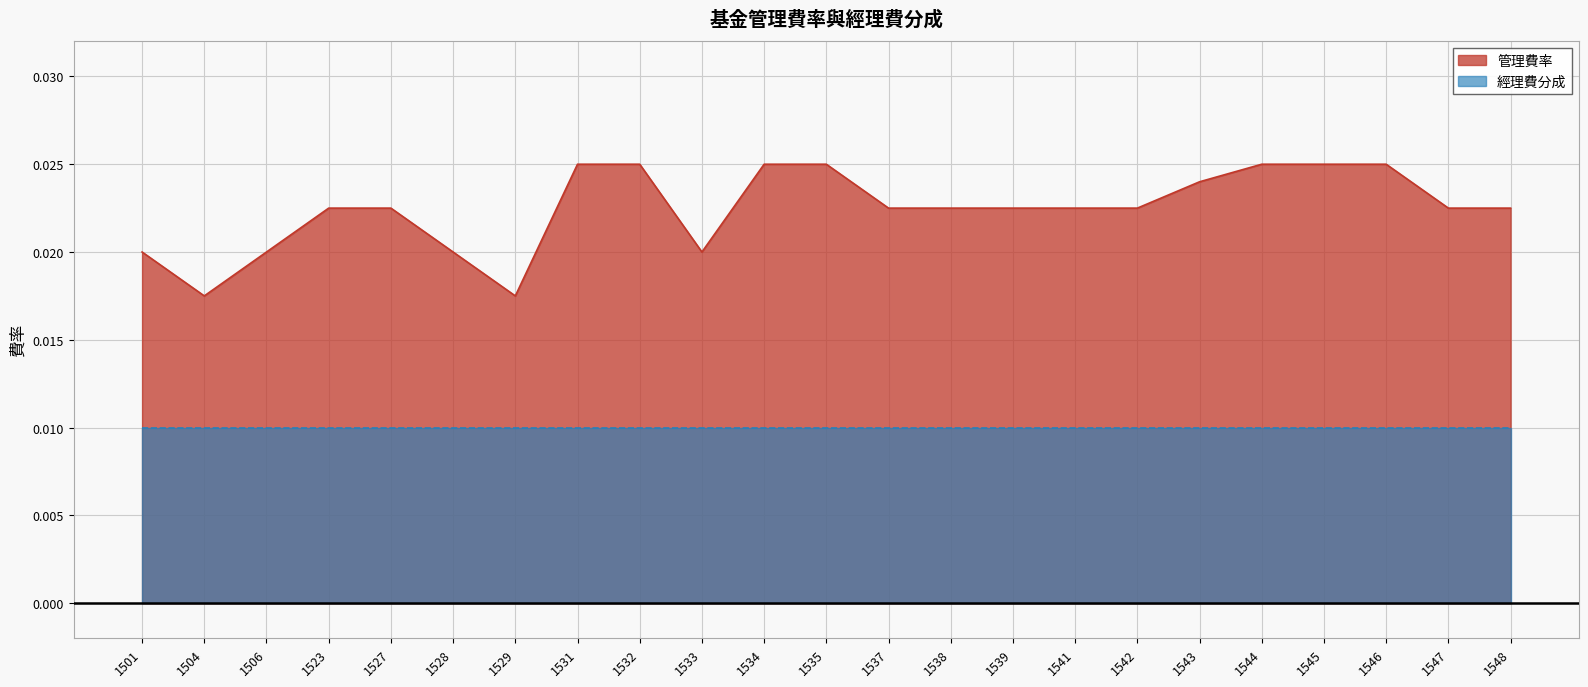

True or false: there are more than 2 points higher than both neighbors.

False